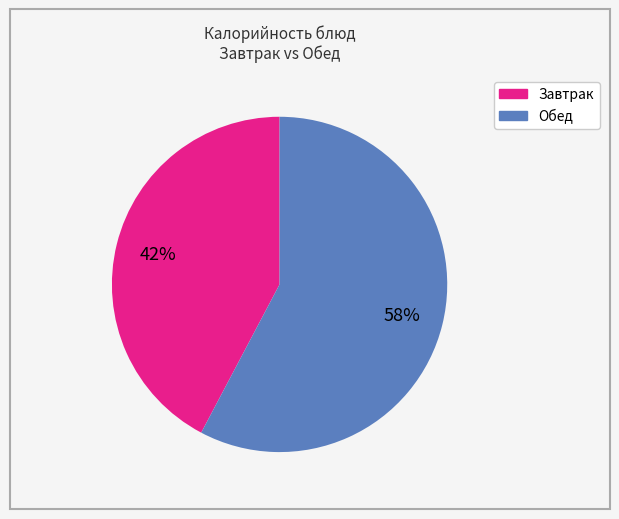

Is there any slice that represents more than half of the pie?

Yes